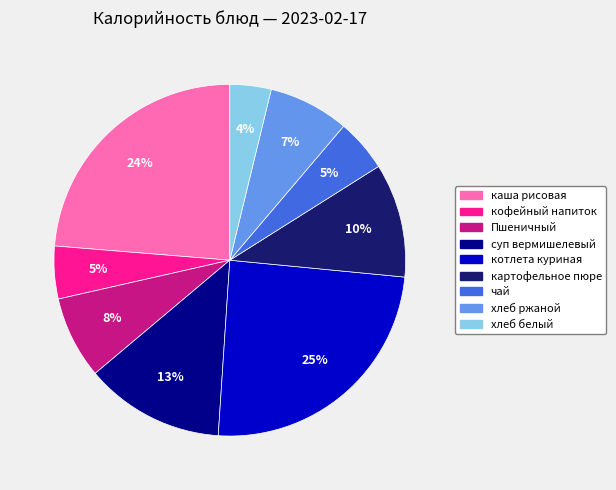

To the nearest percent, what portion does суп вермишелевый represent?

13%